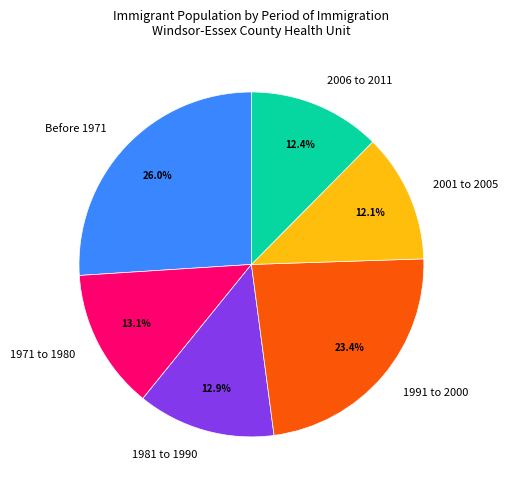

Is it true that 1991 to 2000 is 23% of the pie?

True